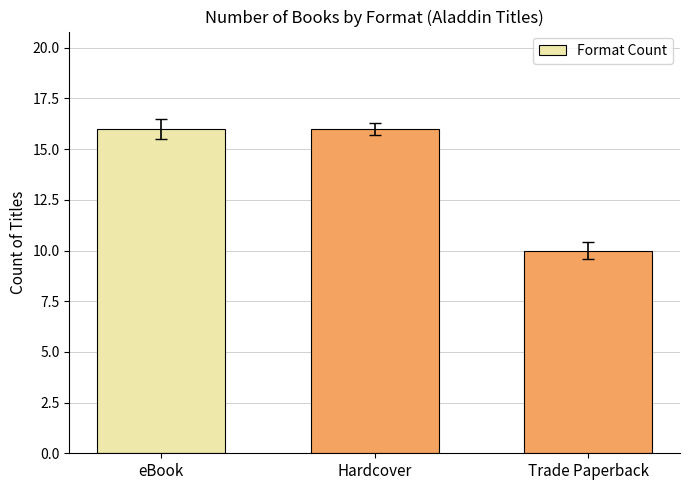

What is the sum of the values at eBook and Trade Paperback?

26